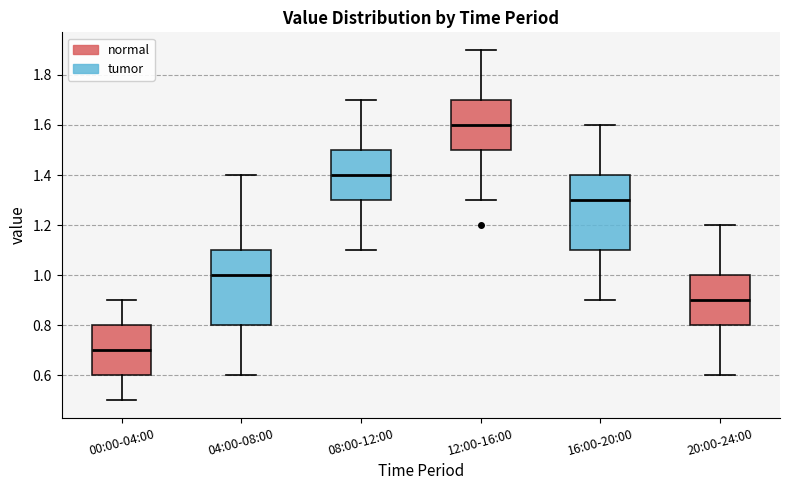

Reading left to right, transcribe this box plot: for each box, give where its median line is, the range the box spans, and where its two whiskers end, as read against the y-axis. The values are not printed on the chart, so give them approximately, as read against the axis.

00:00-04:00: median 0.7, box 0.6 to 0.8, whiskers 0.5 to 0.9
04:00-08:00: median 1.0, box 0.8 to 1.1, whiskers 0.6 to 1.4
08:00-12:00: median 1.4, box 1.3 to 1.5, whiskers 1.1 to 1.7
12:00-16:00: median 1.6, box 1.5 to 1.7, whiskers 1.3 to 1.9
16:00-20:00: median 1.3, box 1.1 to 1.4, whiskers 0.9 to 1.6
20:00-24:00: median 0.9, box 0.8 to 1.0, whiskers 0.6 to 1.2